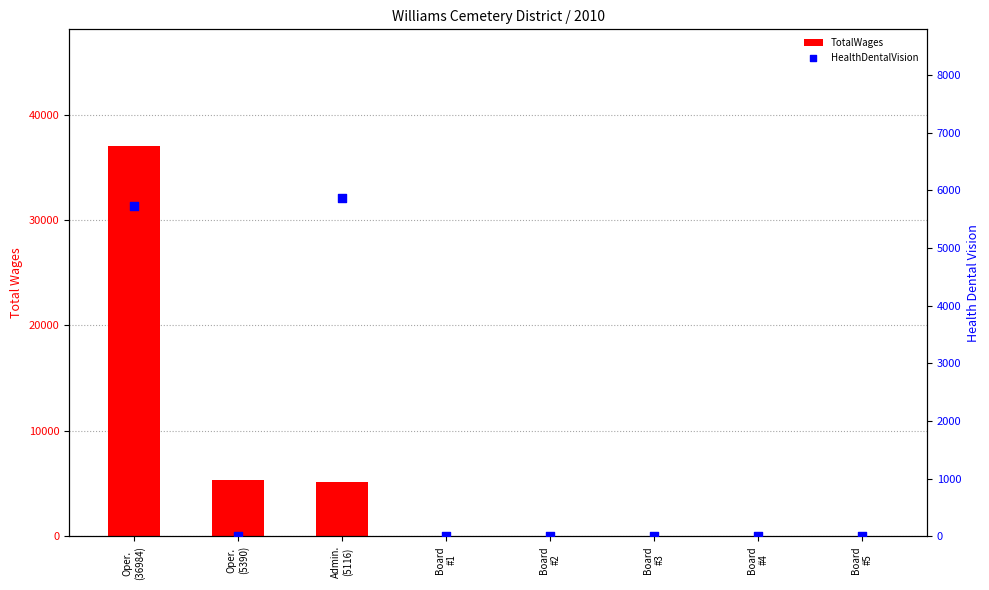

Which series has the widest spread of Y values?

TotalWages